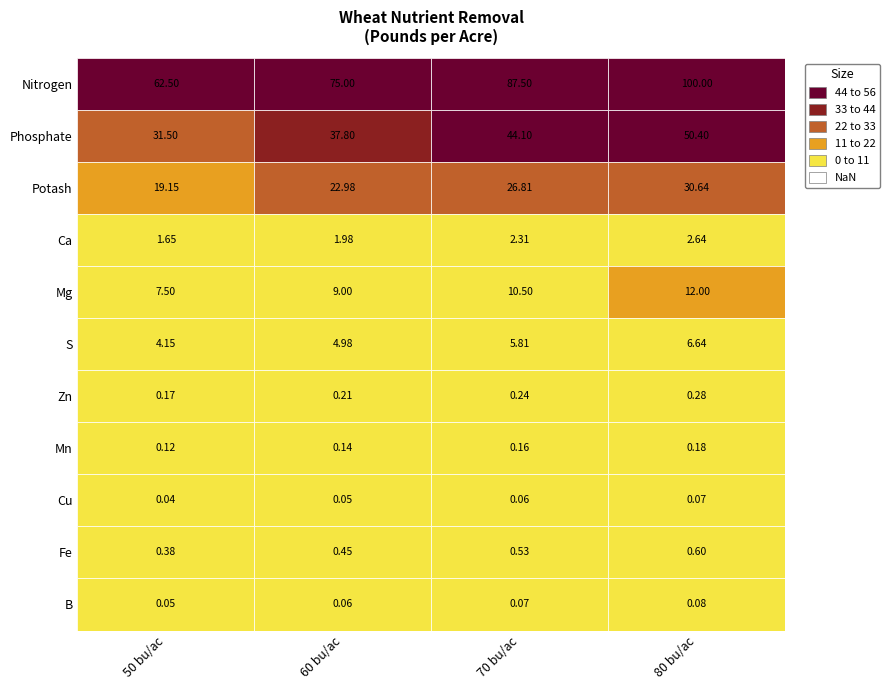

True or false: Cu has a value of 0.0 at 0.

False